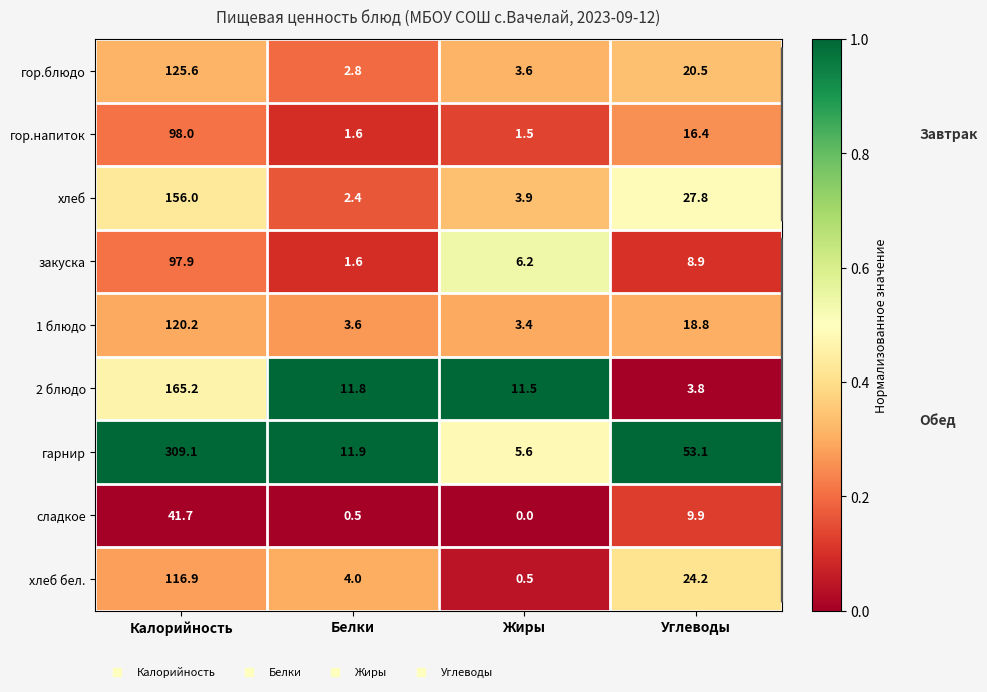

What is the greatest value displayed?

309.1